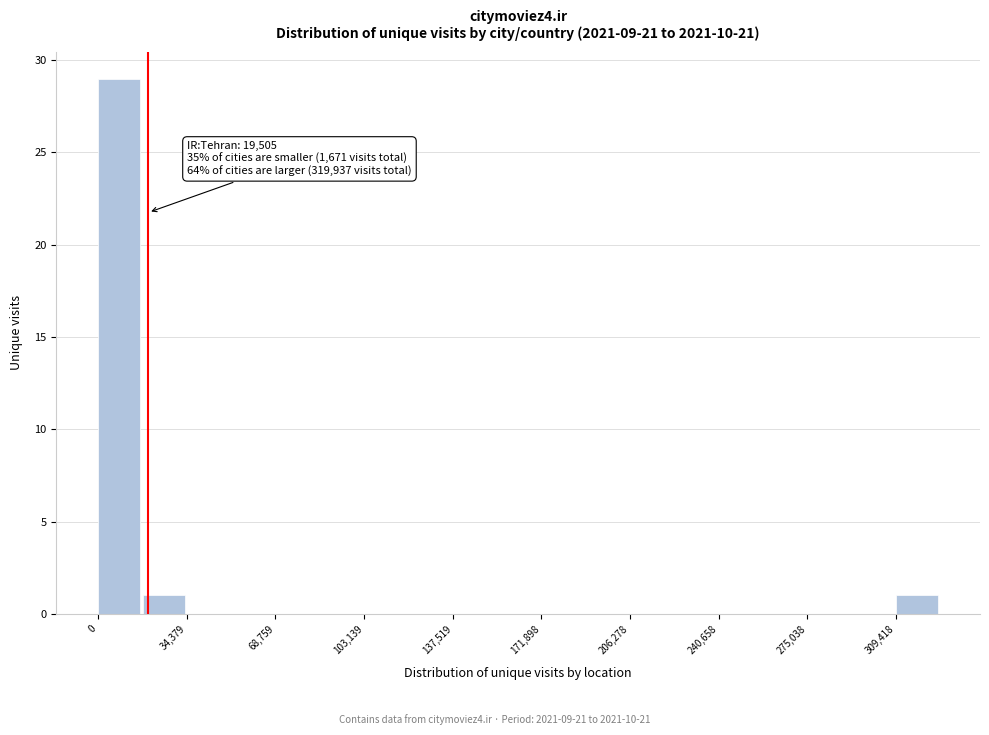

Around what value on the x-axis is the tallest bar? Give the approximate position of its centre, as read against the axis.

10000